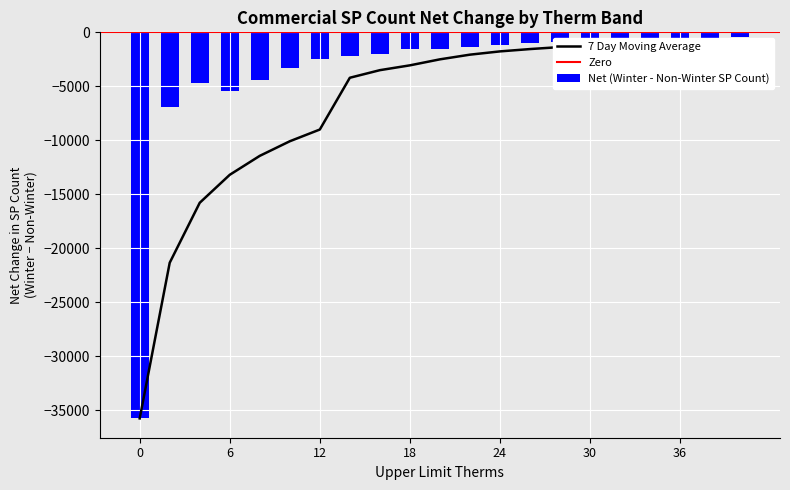

List the labels in order of value, largest first.

40, 38, 34, 36, 32, 30, 28, 26, 24, 22, 20, 18, 16, 14, 12, 10, 8, 4, 6, 2, 0